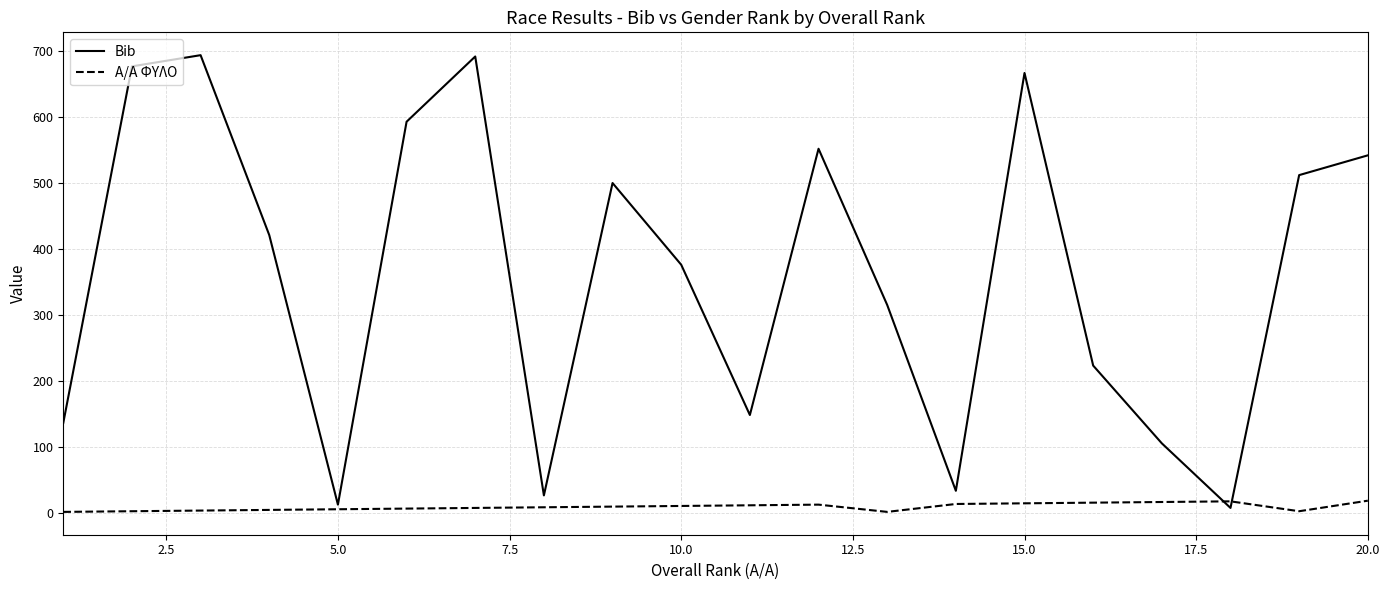

List the series in order of their overall mean, lowest first.

A/A ΦΥΛΟ, Bib